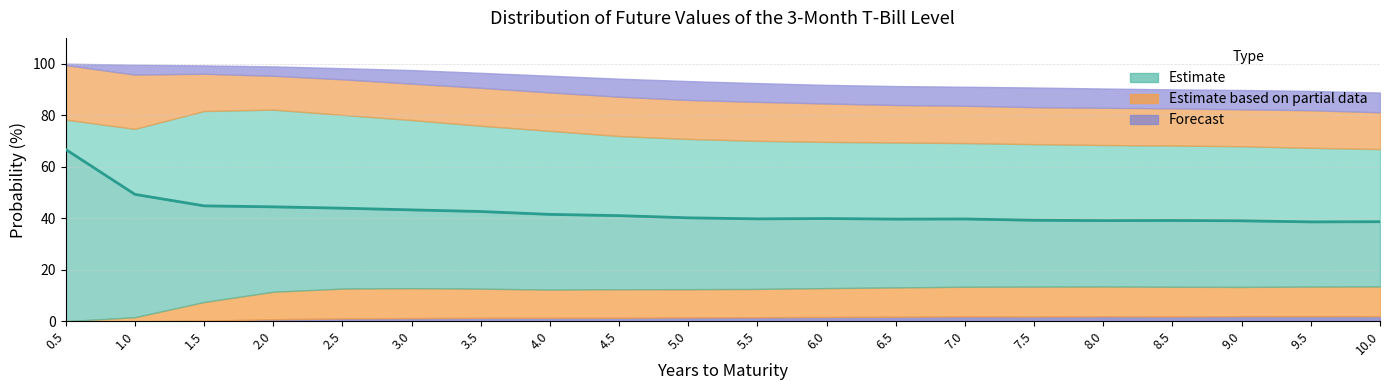

The value at 3.0 is 67.3. True or false?

False